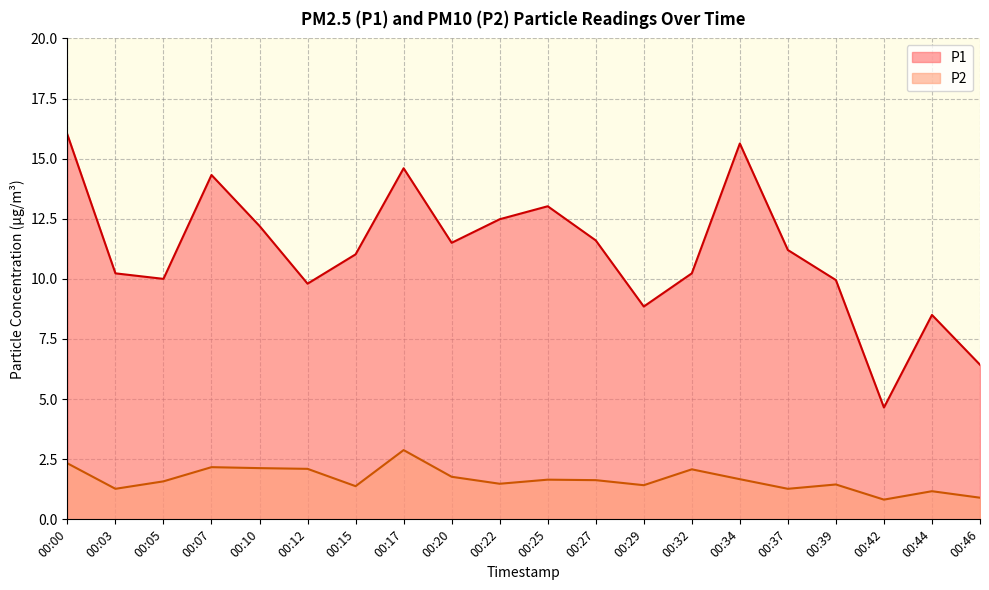

At which label does P1 first exceed 11?

00:00